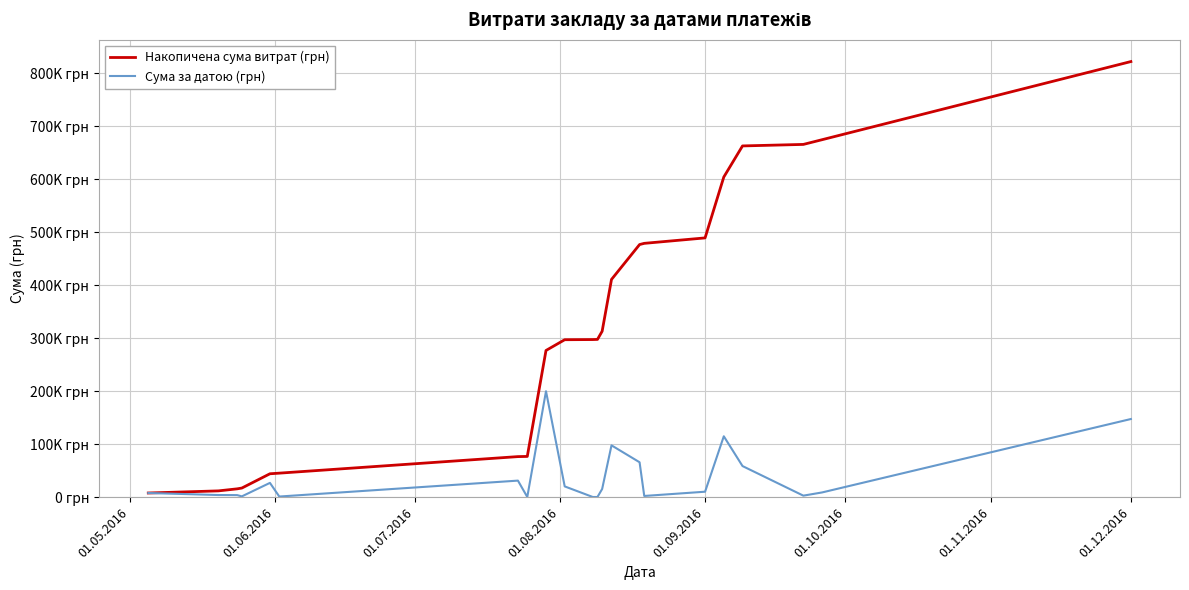

Is this an area chart (filled region under the line)?

No